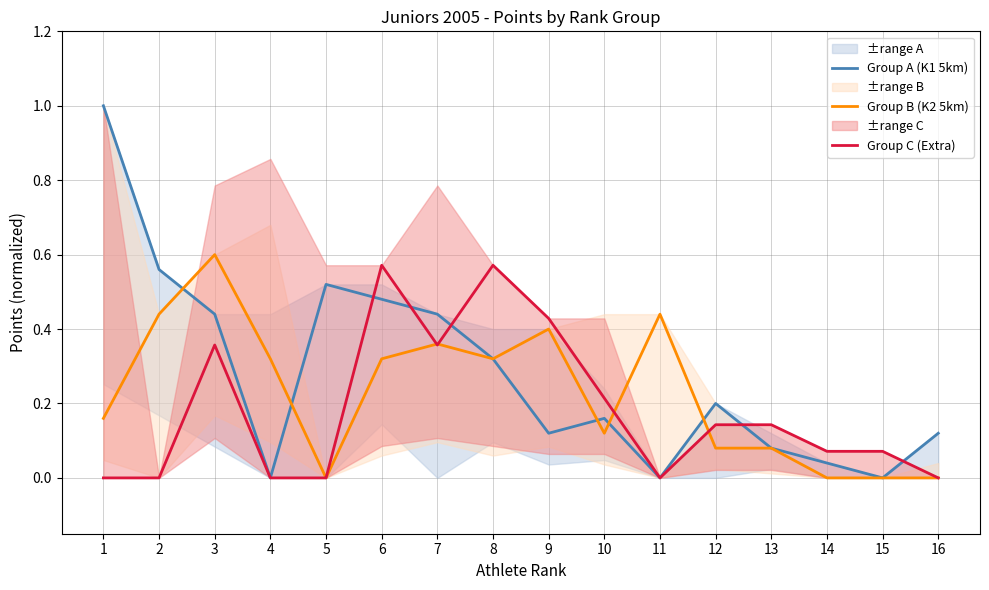

How many times do Group B (K2 5km) and Group A (K1 5km) cross each other?

5